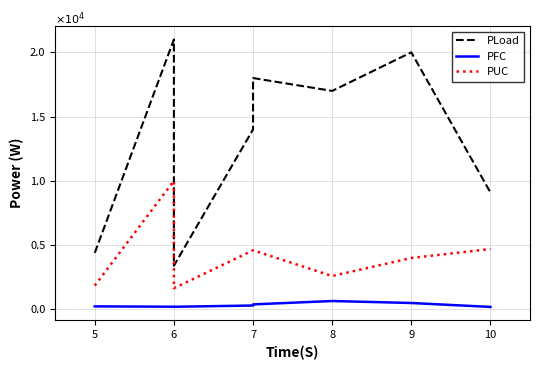

Reading right to left, extract all data points from this chart.

PLoad: 0.9	2.0	1.7	1.8	1.4	0.3	2.1	0.4
PFC: 0.0	0.1	0.1	0.0	0.0	0.0	0.0	0.0
PUC: 0.5	0.4	0.3	0.5	0.5	0.2	1.0	0.2